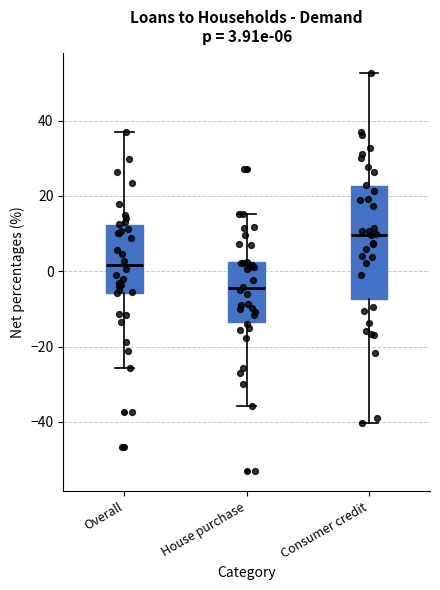

Which box's median line is the lowest?

House purchase